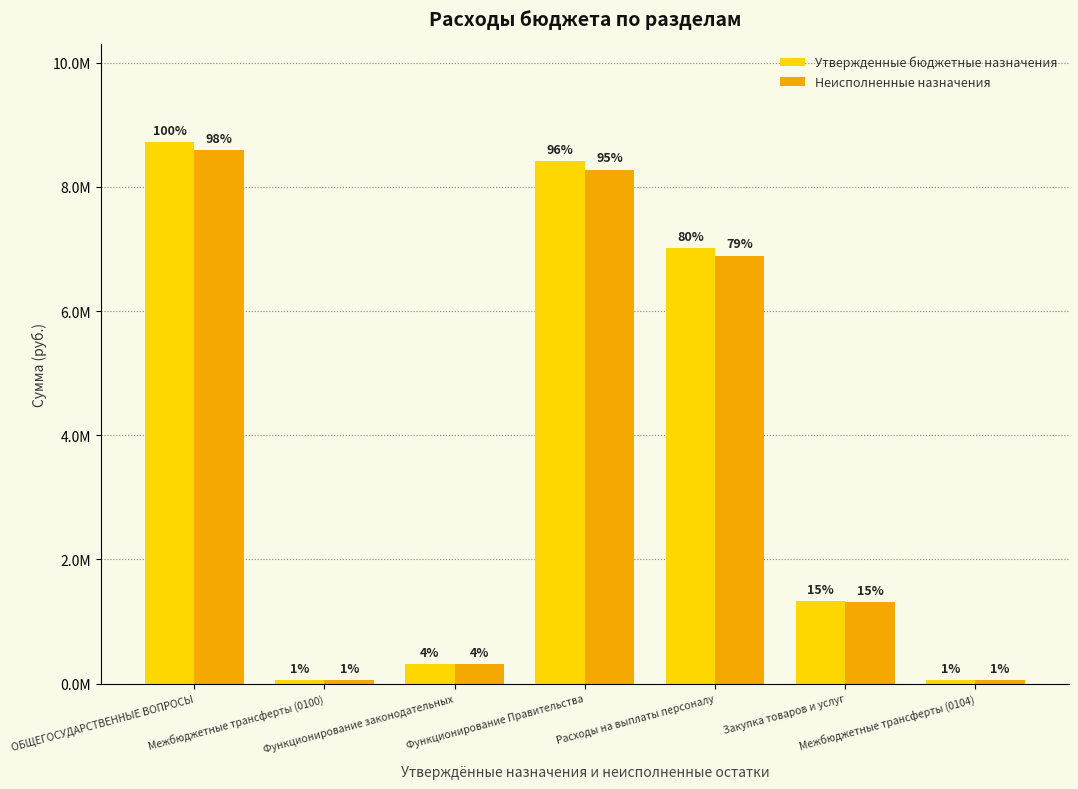

Does the chart contain stacked bars?

No